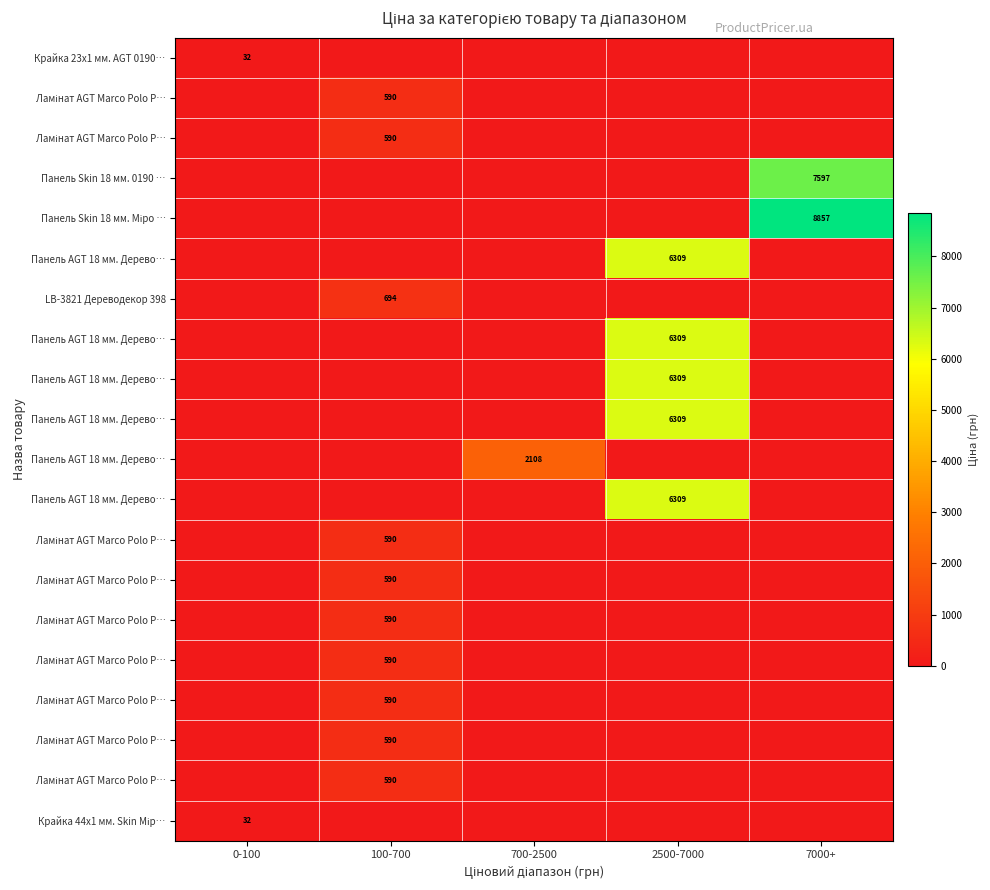

At how many categories does at least one series exceed 7465?

1